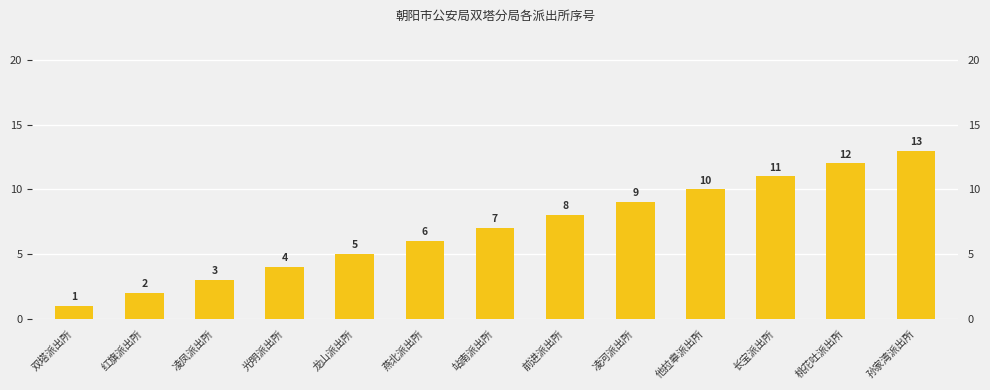

Reading left to right, transcribe all the data shown in this chart.

1	2	3	4	5	6	7	8	9	10	11	12	13